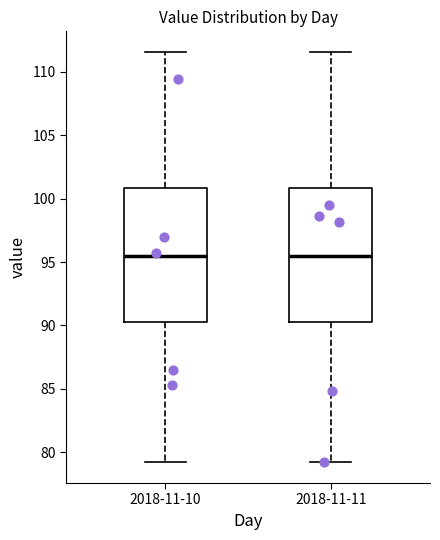

Where does the lower whisker of the box for 2018-11-11 end on the y-axis? The values are not printed on the chart, so give them approximately, as read against the axis.

79.0